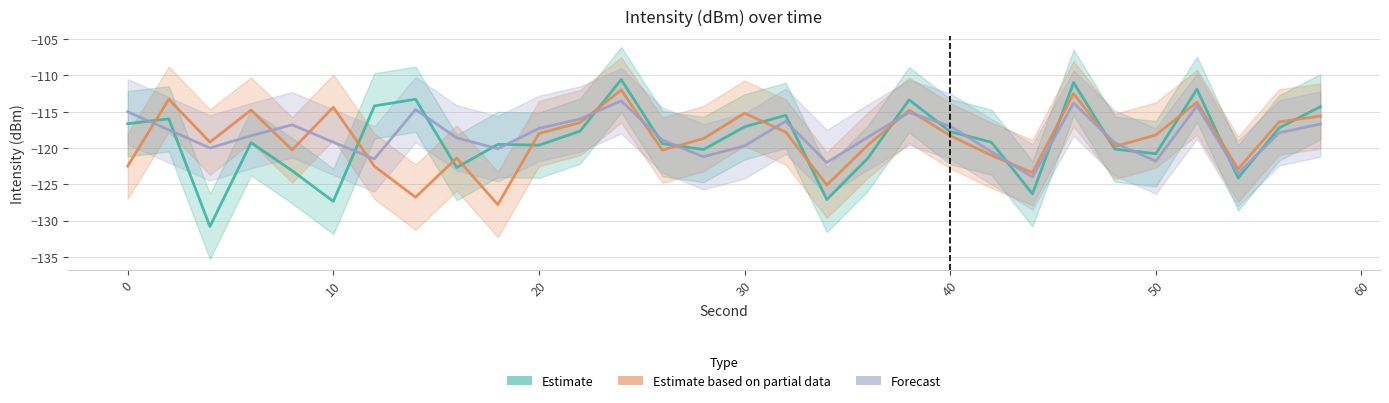

Is it true that Estimate equals -32.9 at 22?

False